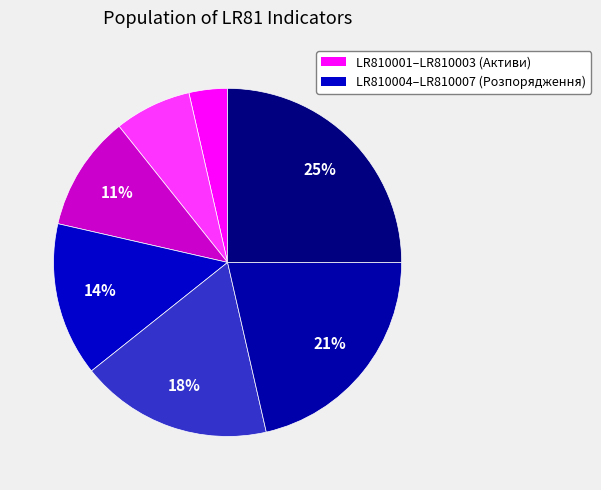

How many slices are in this pie chart?

7